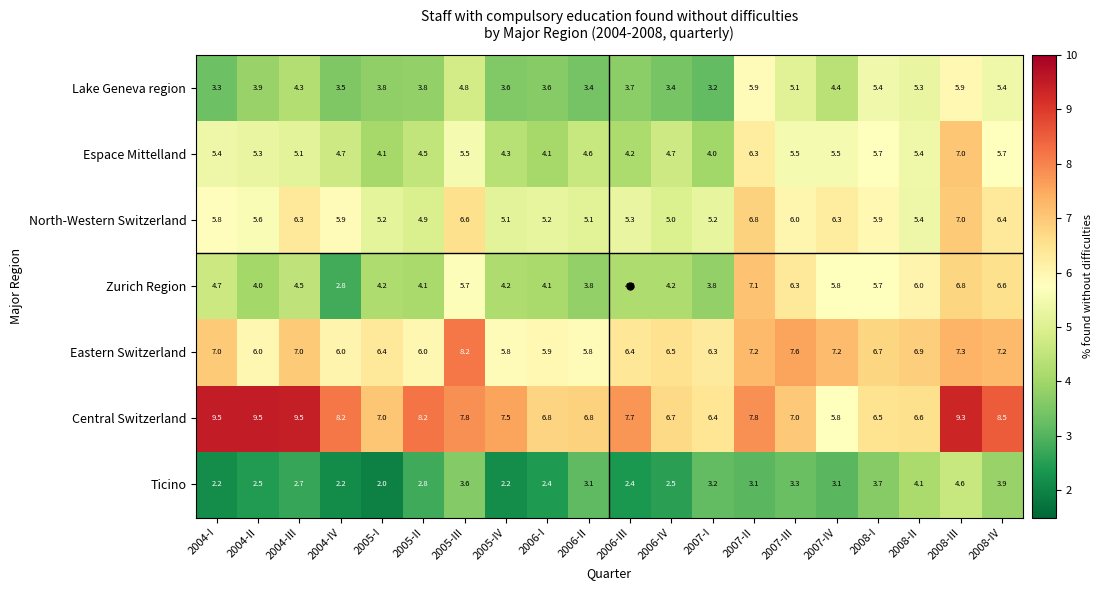

True or false: Espace Mittelland has a value of 10.7 at 2007-II.

False